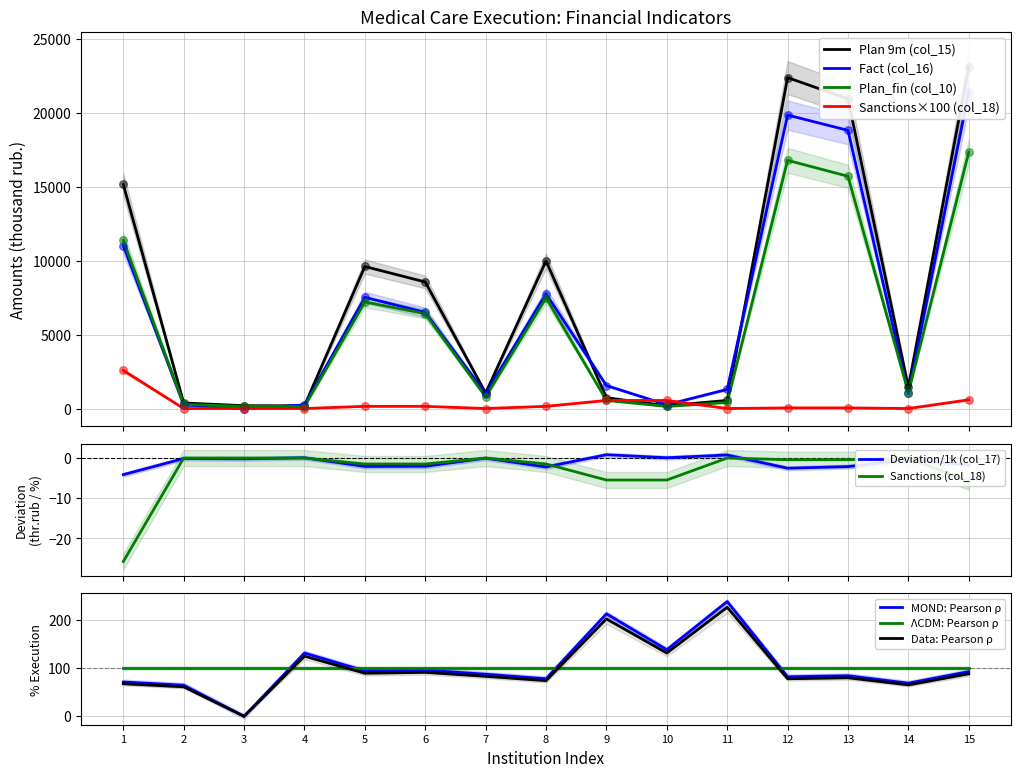

Which series has the largest total across all categories?

Plan_9m (col_15)